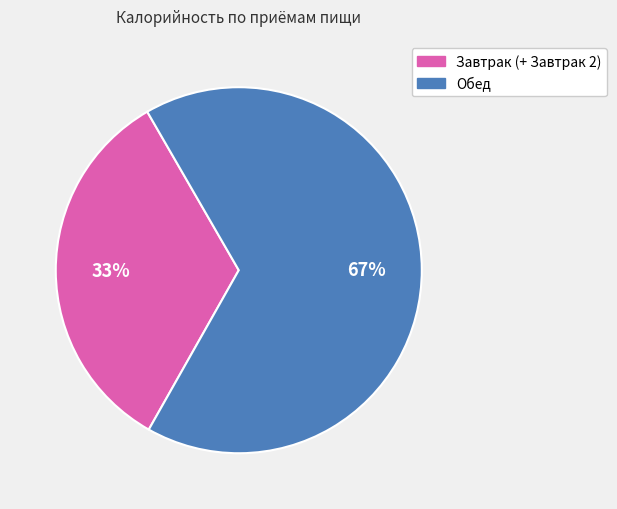

How many slices are in this pie chart?

2